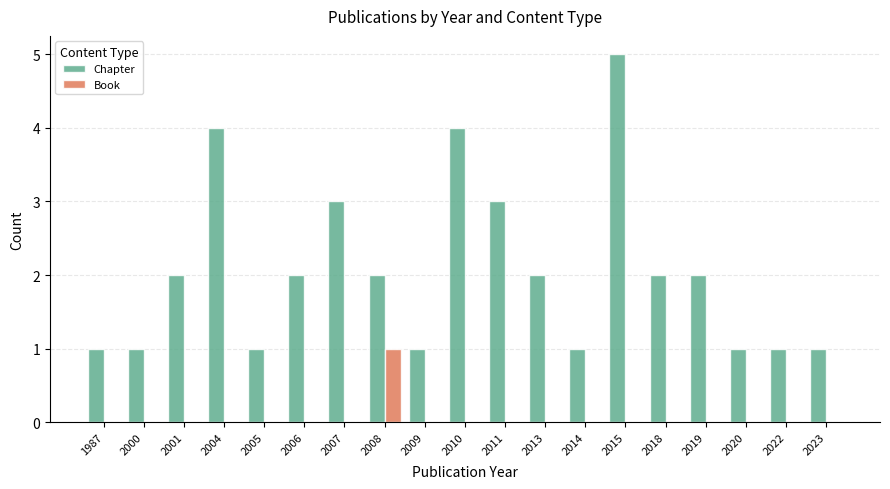

How many data points does each series have?

19